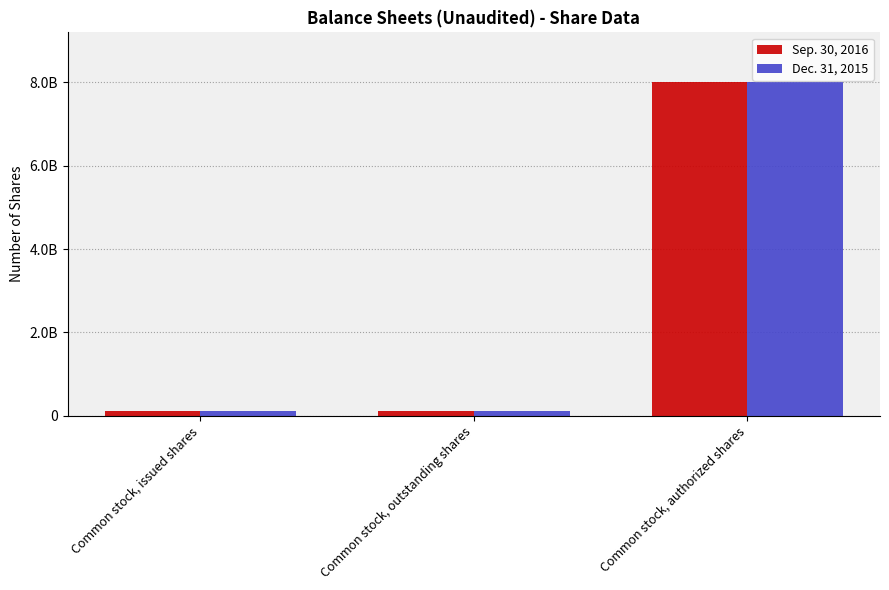

Are the bars grouped side by side (vs. stacked)?

Yes